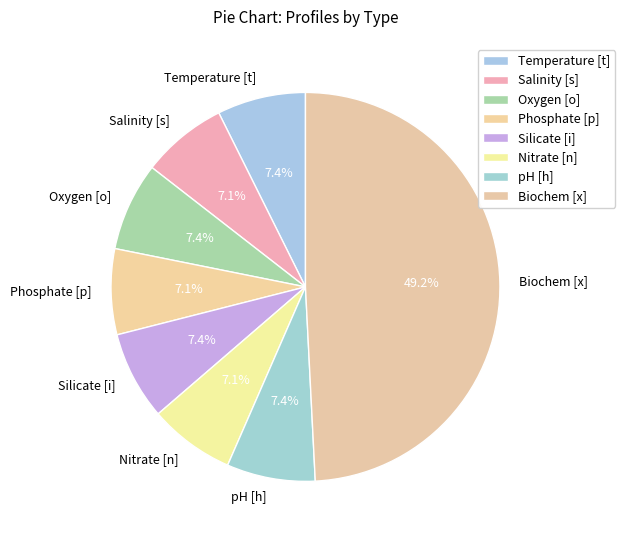

How many segments does this pie chart have?

8